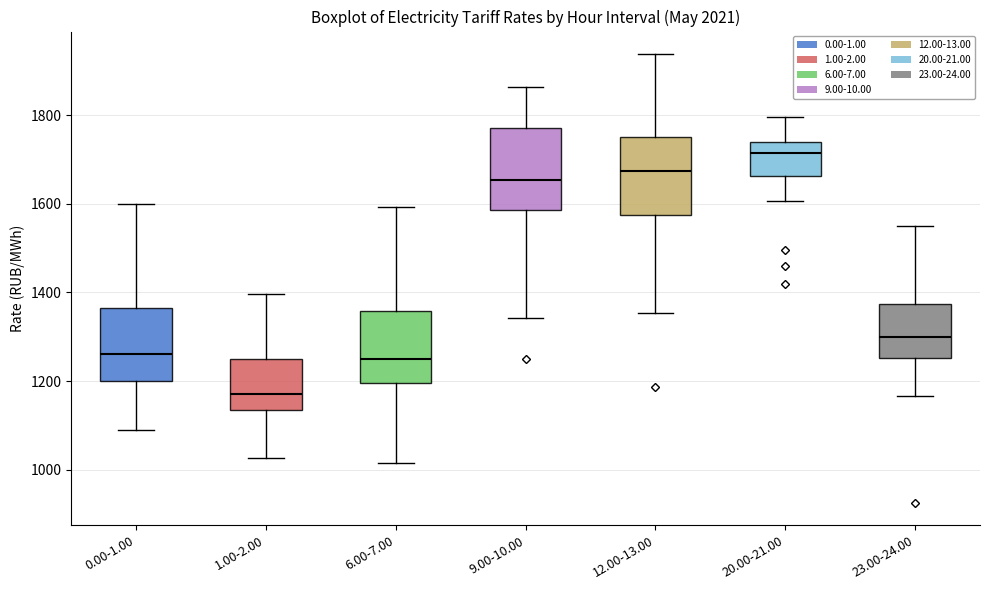

Reading left to right, transcribe this box plot: for each box, give where its median line is, the range the box spans, and where its two whiskers end, as read against the y-axis. The values are not printed on the chart, so give them approximately, as read against the axis.

0.00-1.00: median 1260, box 1200 to 1360, whiskers 1080 to 1600
1.00-2.00: median 1180, box 1140 to 1240, whiskers 1020 to 1400
6.00-7.00: median 1260, box 1200 to 1360, whiskers 1020 to 1600
9.00-10.00: median 1660, box 1580 to 1780, whiskers 1340 to 1860
12.00-13.00: median 1680, box 1580 to 1760, whiskers 1360 to 1940
20.00-21.00: median 1720, box 1660 to 1740, whiskers 1600 to 1800
23.00-24.00: median 1300, box 1260 to 1380, whiskers 1160 to 1540